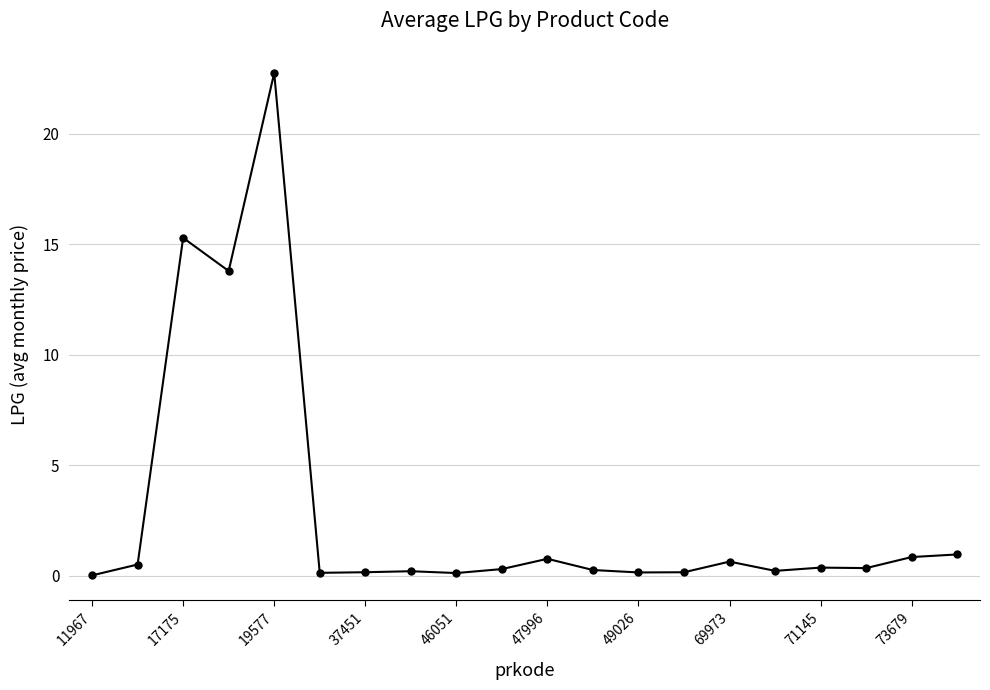

True or false: there are more than 1 points higher than both neighbors.

True